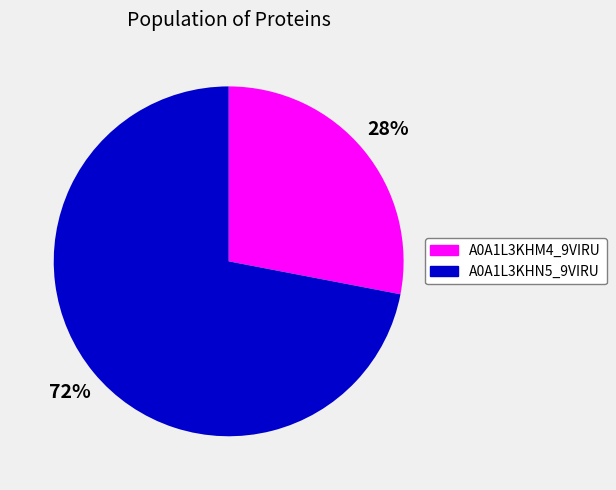

Between A0A1L3KHM4_9VIRU and A0A1L3KHN5_9VIRU, which is larger?

A0A1L3KHN5_9VIRU